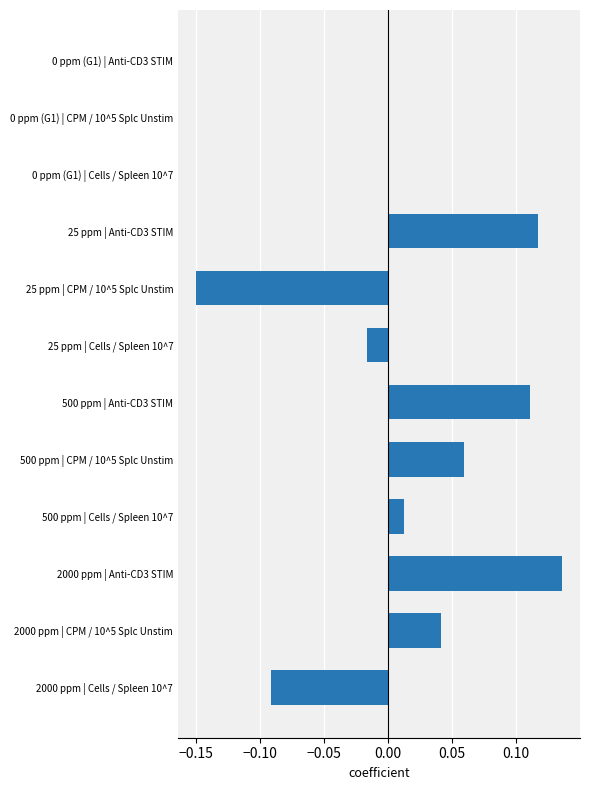

How many distinct data groups are displayed?

1